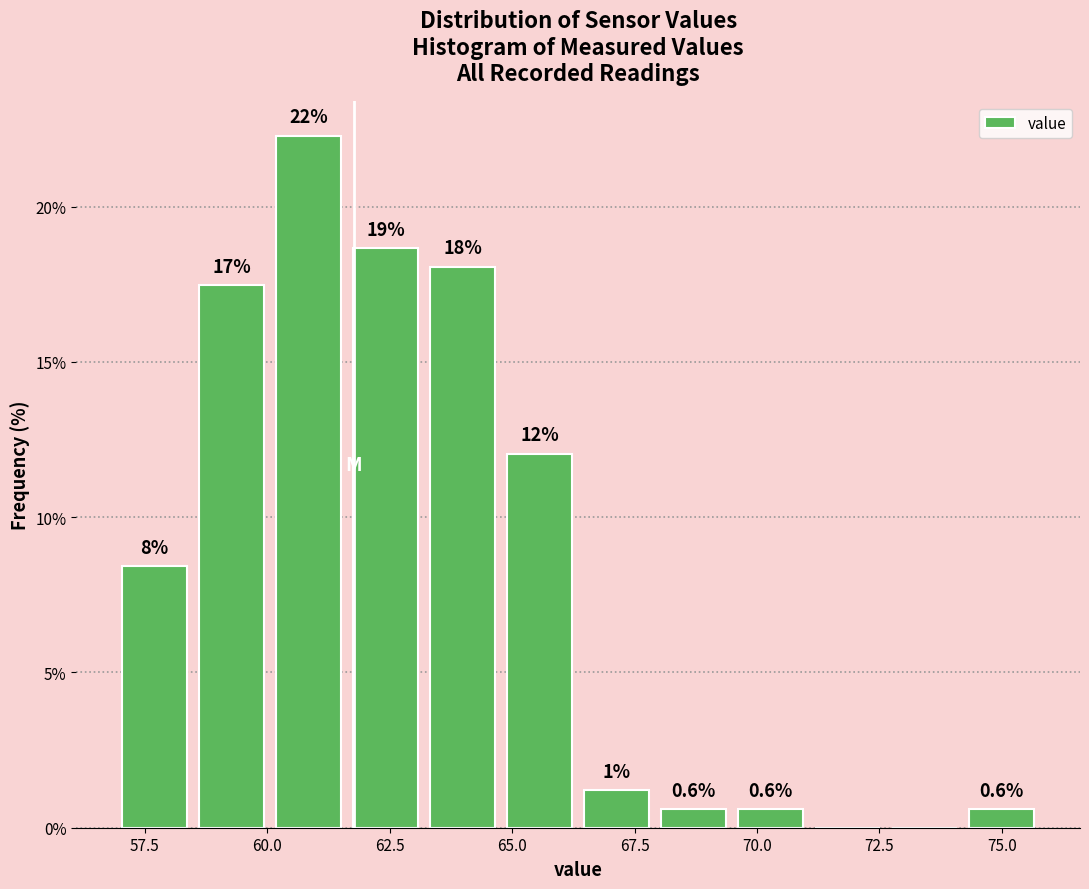

Around what value on the x-axis is the tallest bar? Give the approximate position of its centre, as read against the axis.

61.0